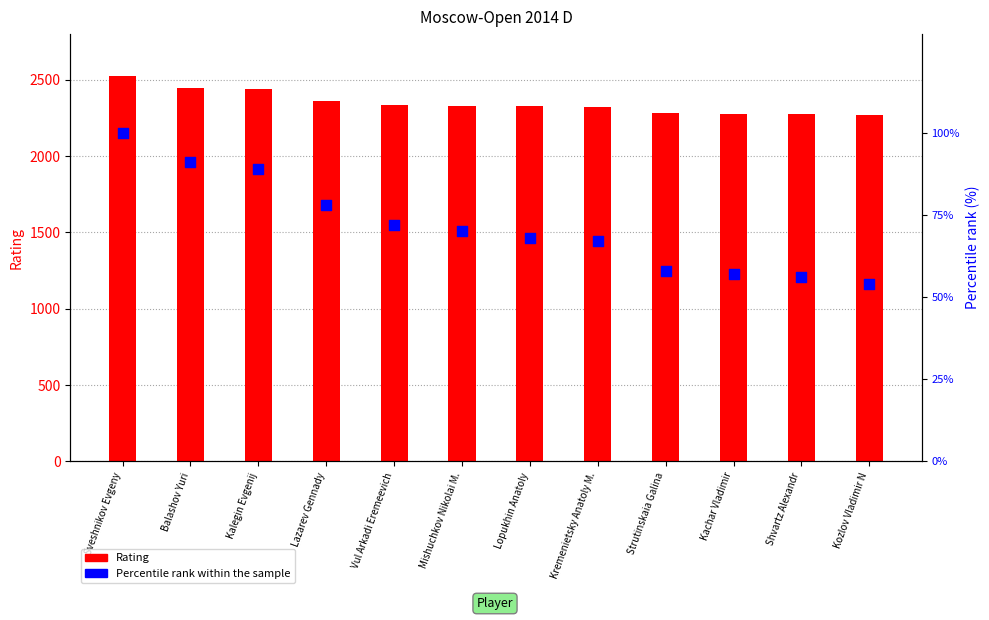

Is the value of Rating at Balashov Yuri greater than the value of Percentile rank within the sample at Sveshnikov Evgeny?

Yes